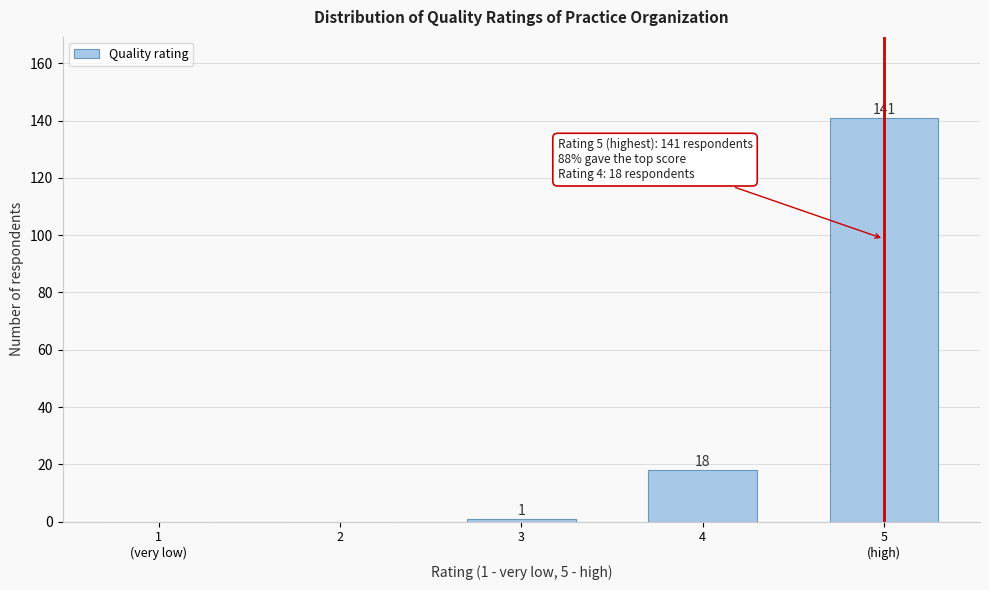

Is it true that the value at 4 is 11?

False